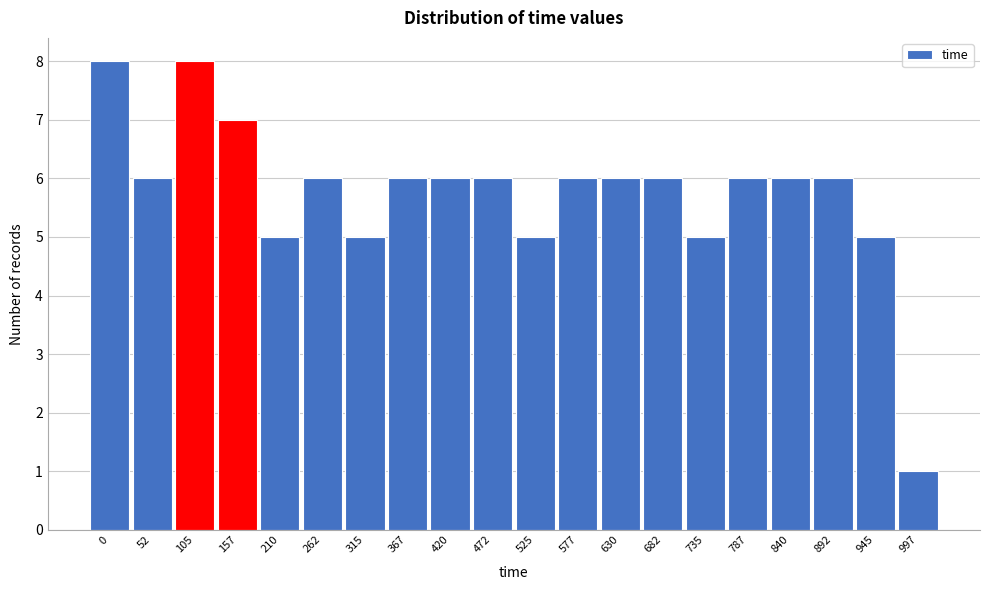

Reading left to right, what are all the values shown in this chart?

8	6	8	7	5	6	5	6	6	6	5	6	6	6	5	6	6	6	5	1